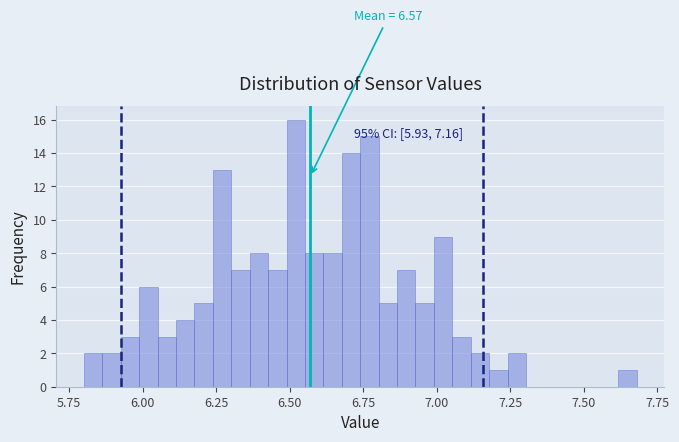

Around what value on the x-axis is the tallest bar? Give the approximate position of its centre, as read against the axis.

6.50